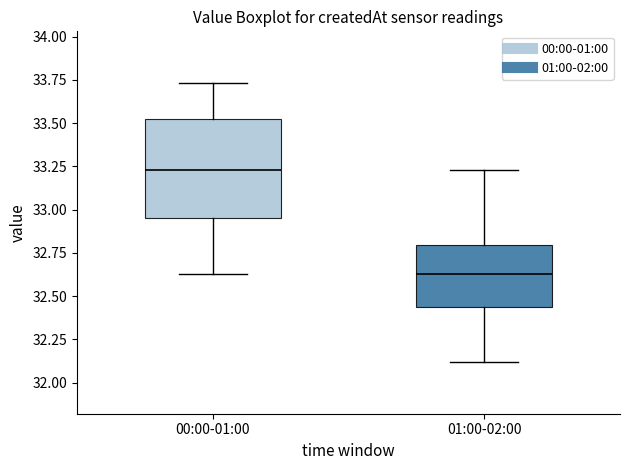

Where is the upper edge of the box for 00:00-01:00 on the y-axis? The values are not printed on the chart, so give them approximately, as read against the axis.

33.50